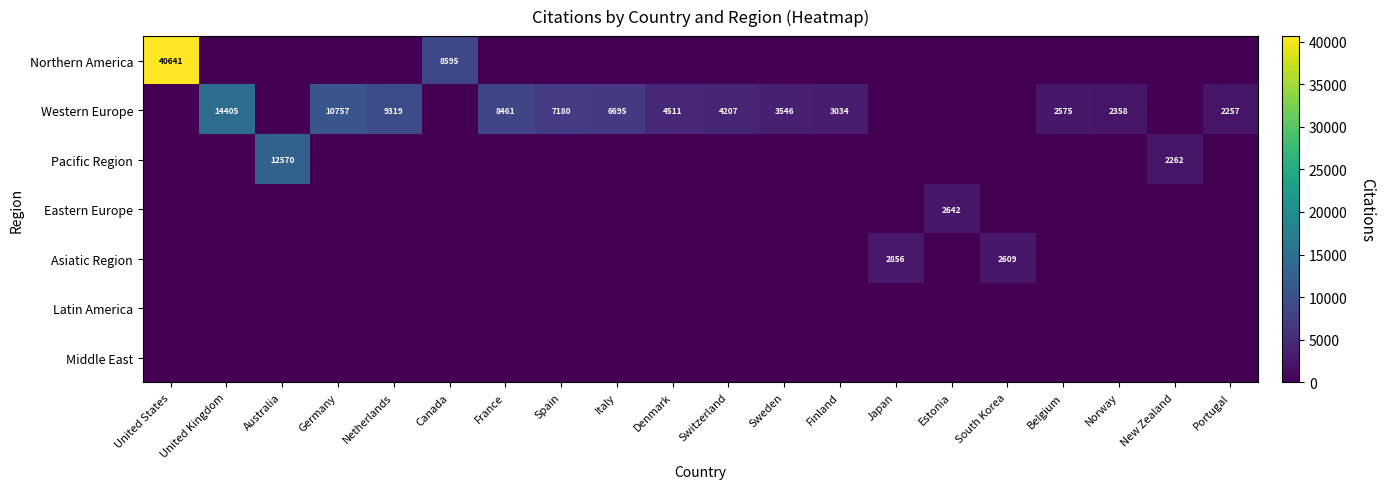

How many series are shown in this chart?

7